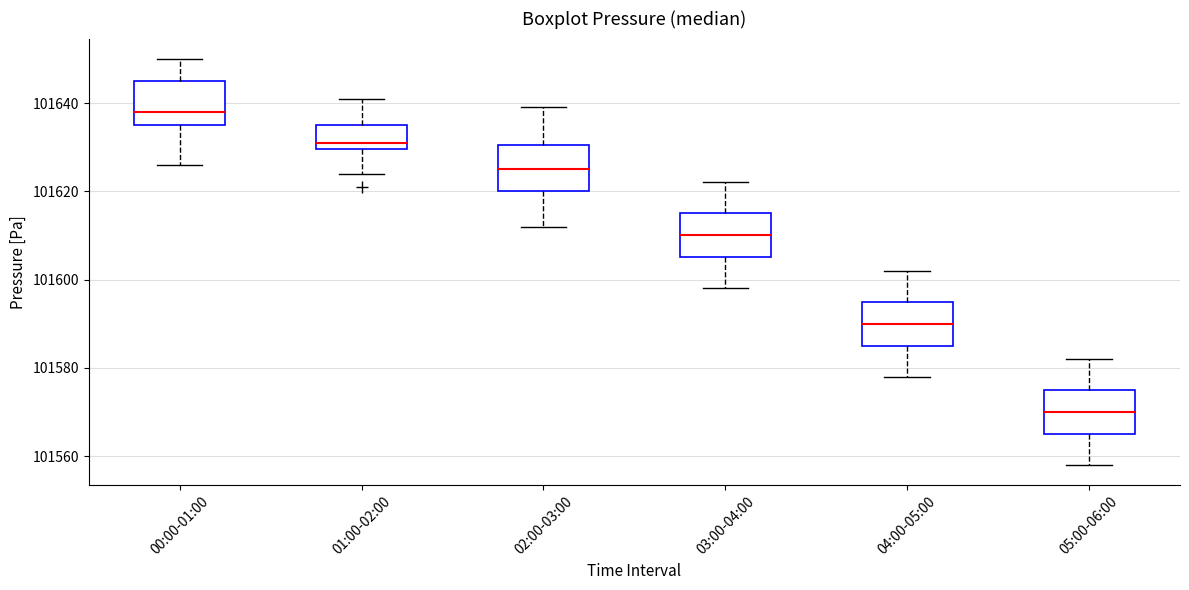

Where is the lower edge of the box for 00:00-01:00 on the y-axis? The values are not printed on the chart, so give them approximately, as read against the axis.

101636